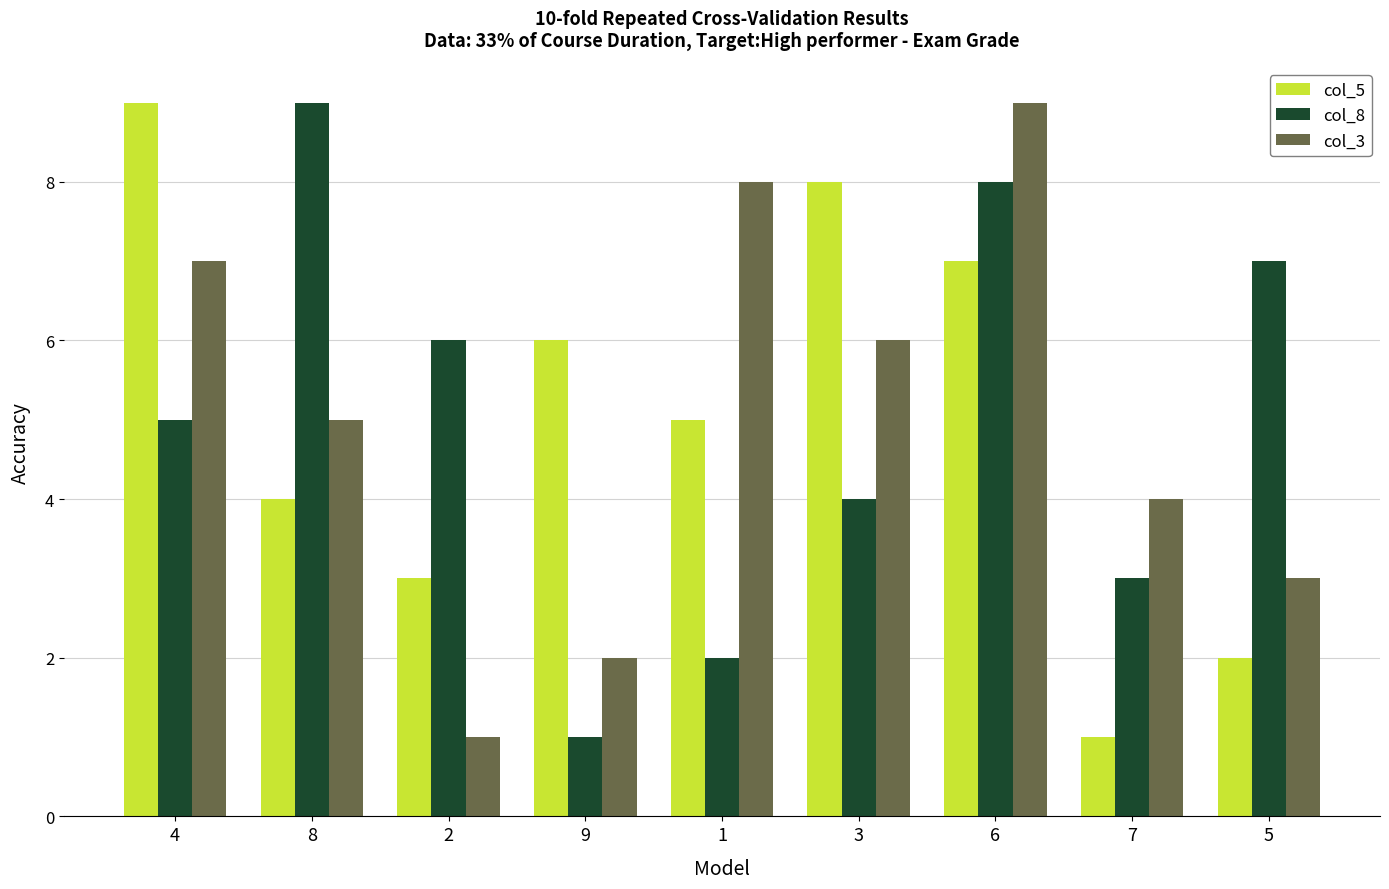

Reading right to left, what are all the values shown in this chart?

col_5: 5=2	7=1	6=7	3=8	1=5	9=6	2=3	8=4	4=9
col_8: 5=7	7=3	6=8	3=4	1=2	9=1	2=6	8=9	4=5
col_3: 5=3	7=4	6=9	3=6	1=8	9=2	2=1	8=5	4=7